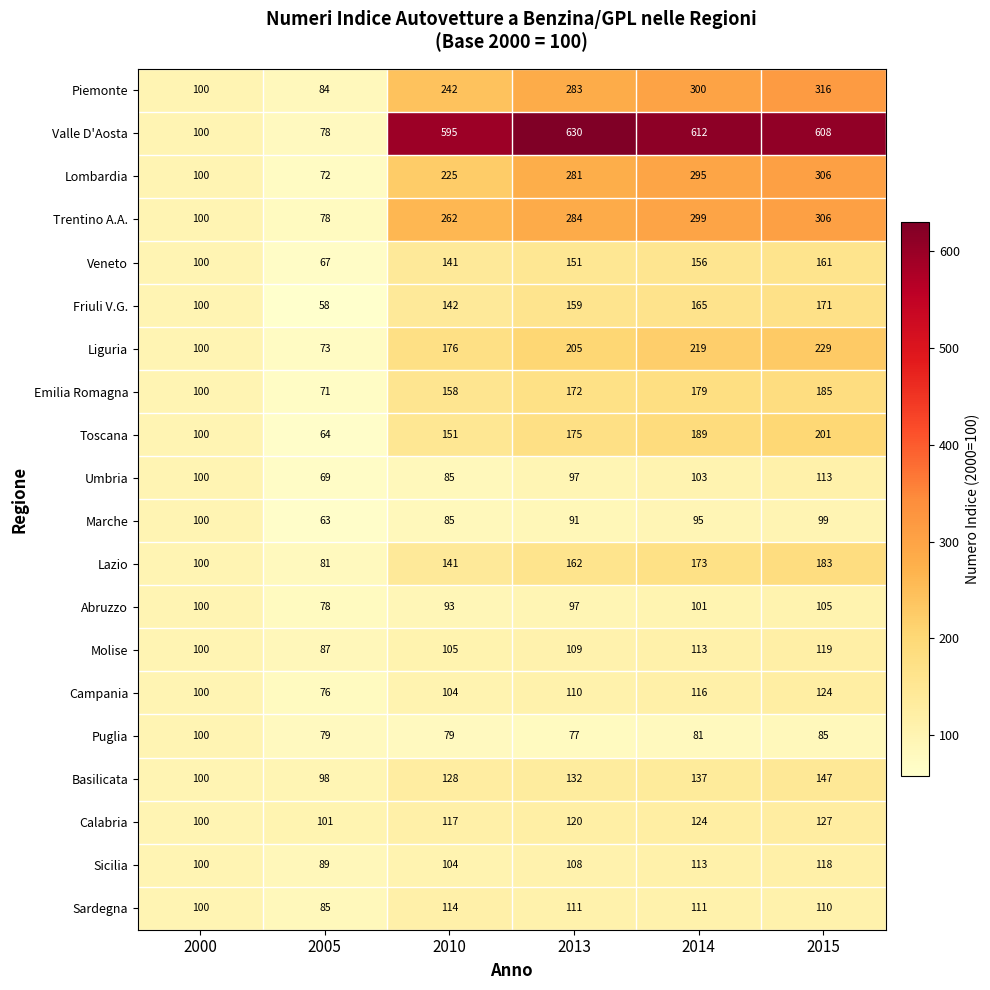

The value of Piemonte at 2005 is 113. True or false?

False